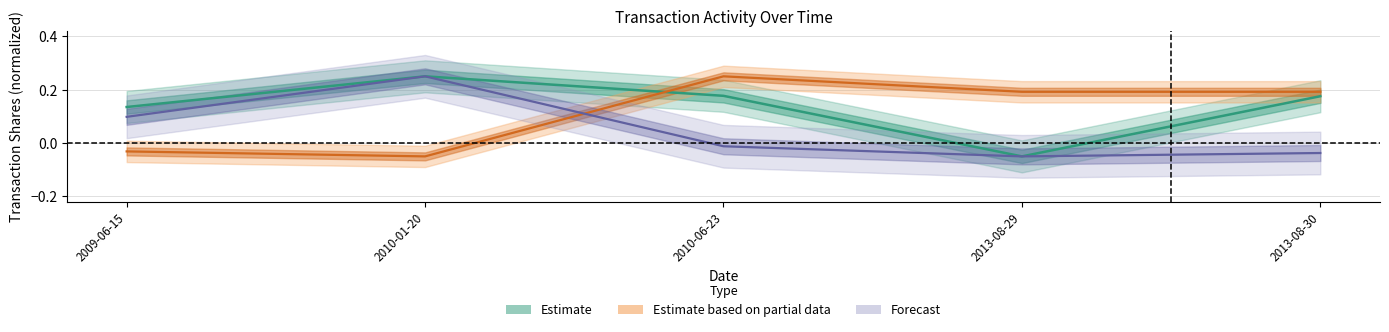

List the labels in order of transactionShares value, smallest first.

2013-08-29, 2009-06-15, 2013-08-30, 2010-06-23, 2010-01-20